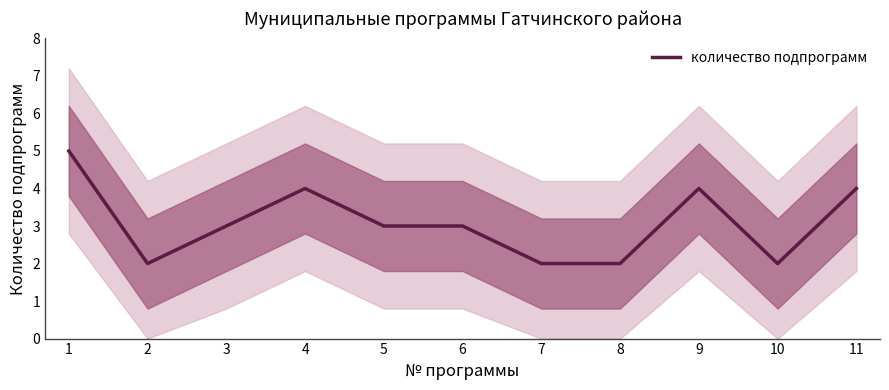

List the labels in order of value, smallest first.

2, 7, 8, 10, 3, 5, 6, 4, 9, 11, 1